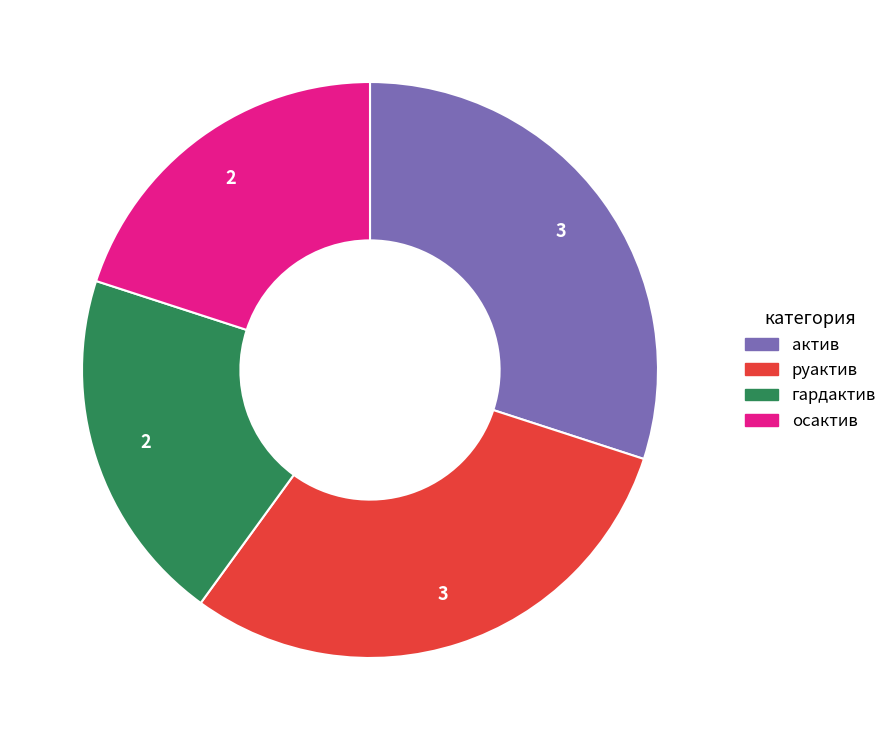

The осактив slice represents 20% of the pie. True or false?

True